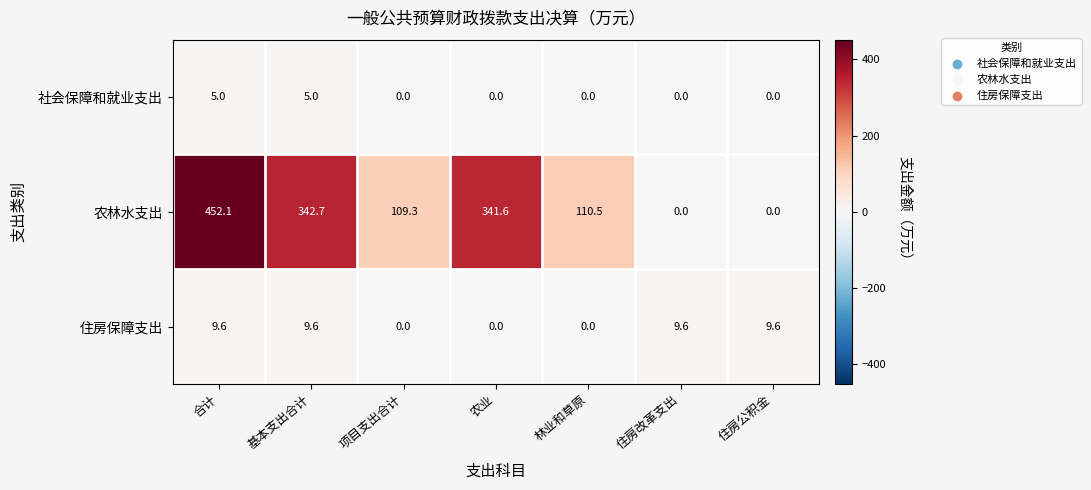

Rank the series by their maximum value, from highest to lowest.

农林水支出, 住房保障支出, 社会保障和就业支出